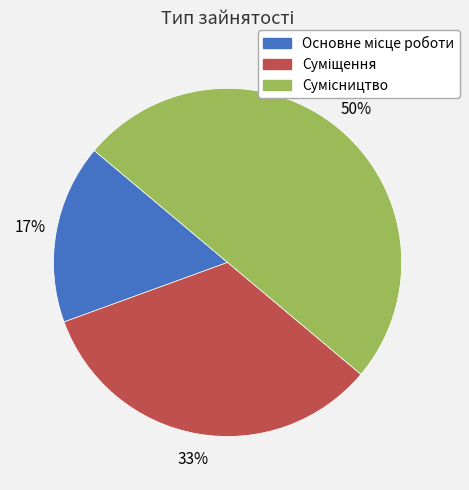

To the nearest percent, what is the difference between the largest and smallest slice percentages?

33%